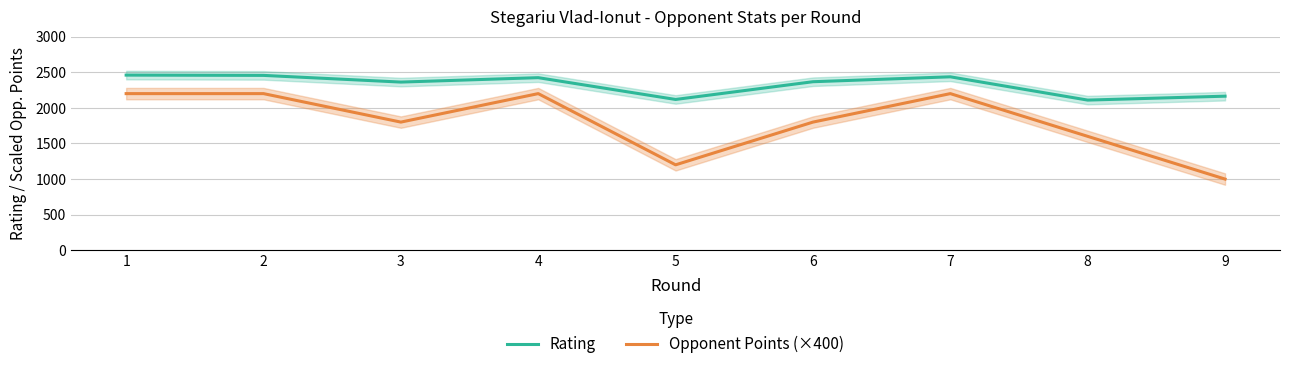

True or false: Opponent Points (×400) and Rating cross at least once.

False